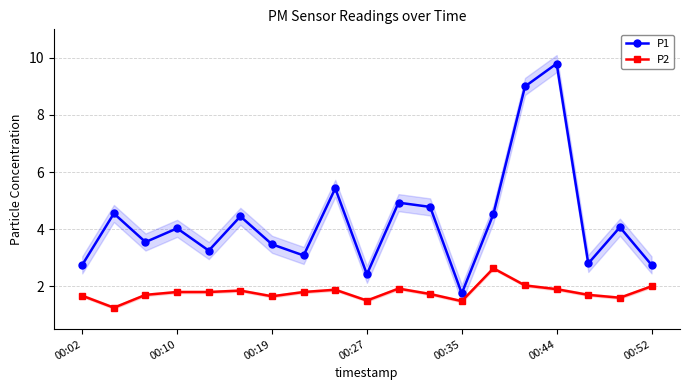

True or false: P2 and P1 cross at least once.

False